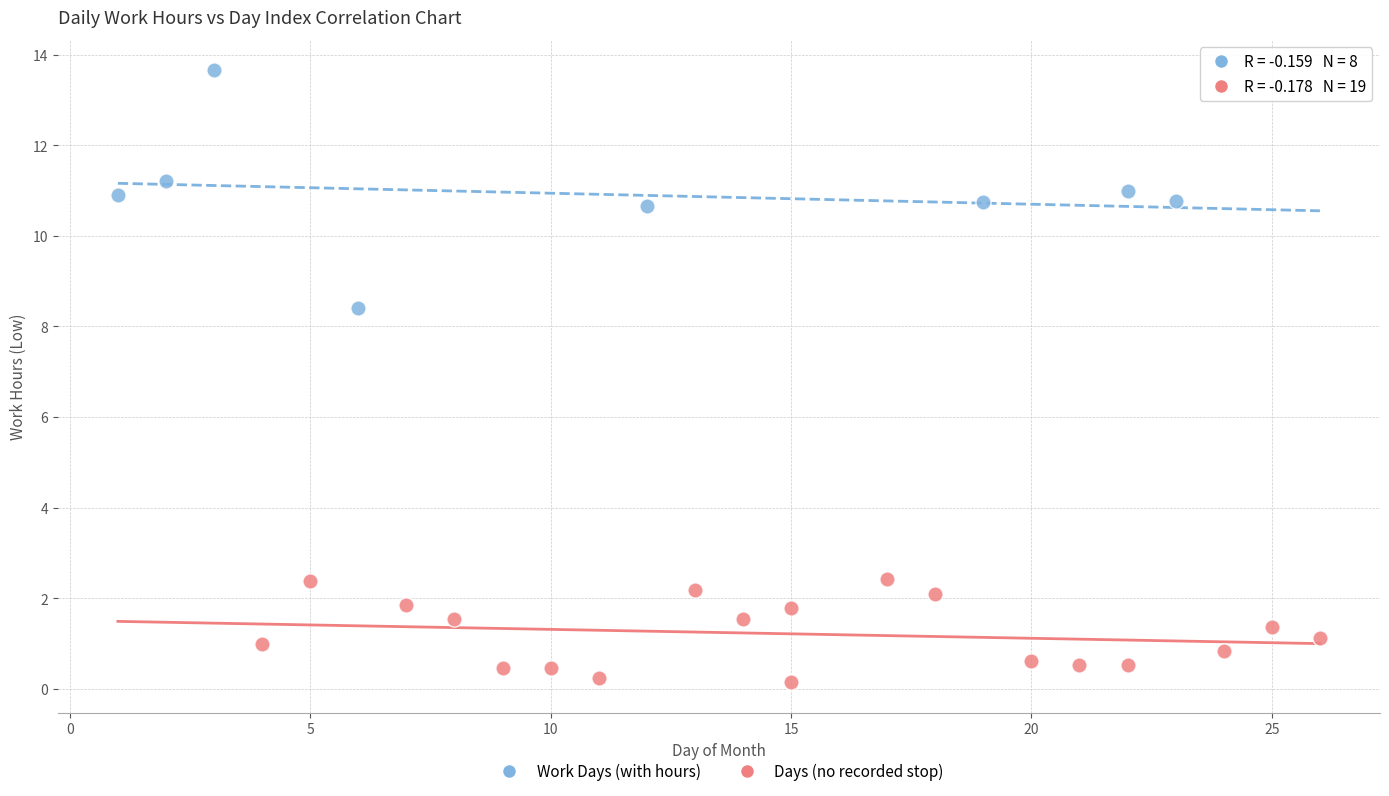

Which series contains the highest Y value?

Work Days (with hours)